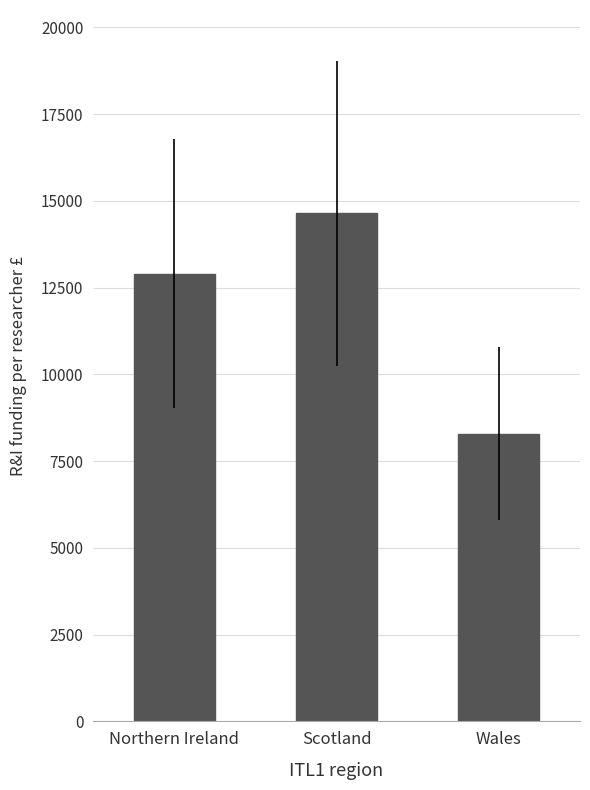

Reading left to right, what are all the values shown in this chart?

Northern Ireland=12903.2	Scotland=14643.0	Wales=8288.2